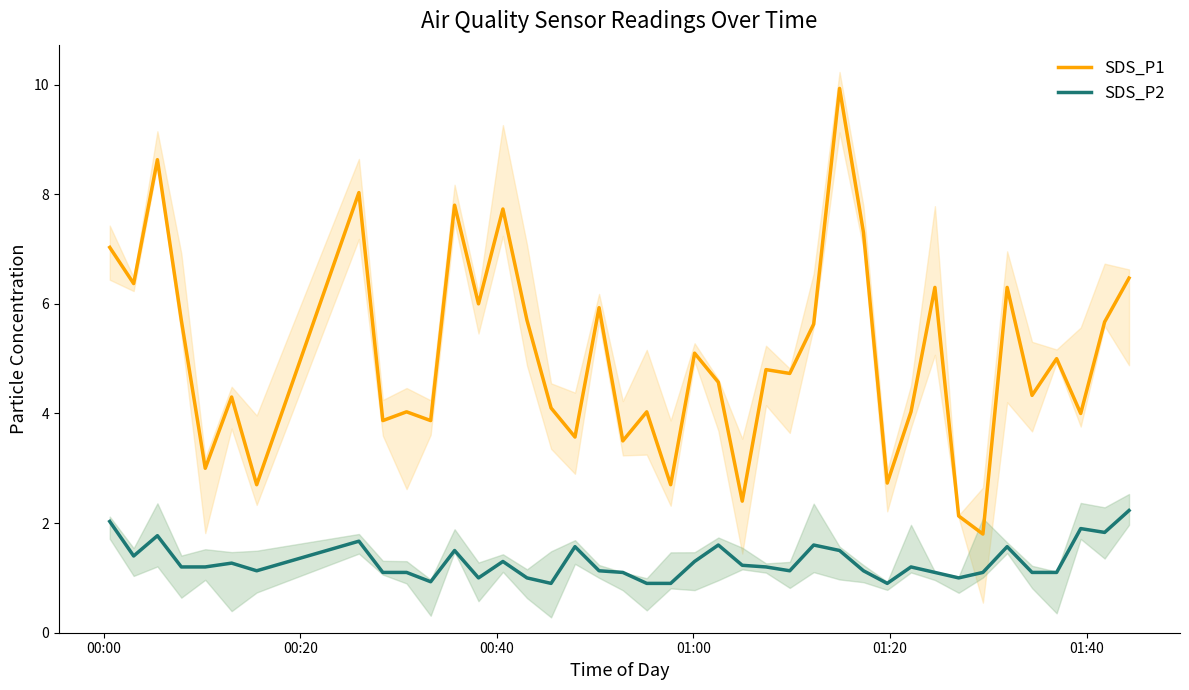

True or false: SDS_P1 and SDS_P2 intersect in this chart.

False